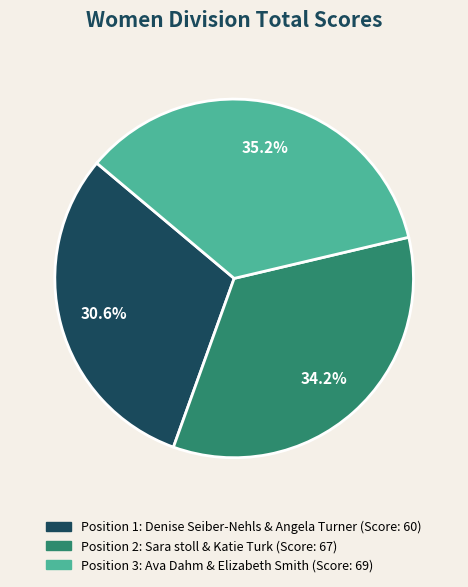

Is there any slice that represents more than half of the pie?

No